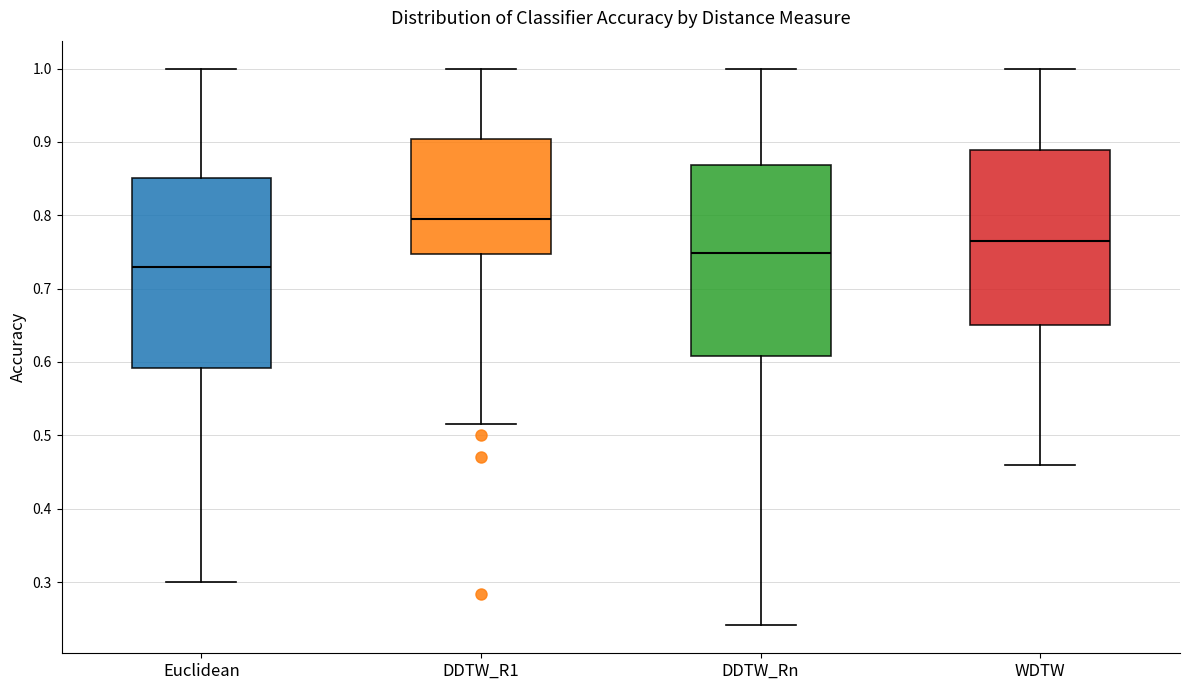

Reading left to right, read every box against the y-axis: the position of its median line, the range the box covers, and the ends of its whiskers. The values are not printed on the chart, so give them approximately, as read against the axis.

Euclidean: median 0.73, box 0.59 to 0.85, whiskers 0.30 to 1.00
DDTW_R1: median 0.79, box 0.75 to 0.90, whiskers 0.52 to 1.00
DDTW_Rn: median 0.75, box 0.61 to 0.87, whiskers 0.24 to 1.00
WDTW: median 0.77, box 0.65 to 0.89, whiskers 0.46 to 1.00